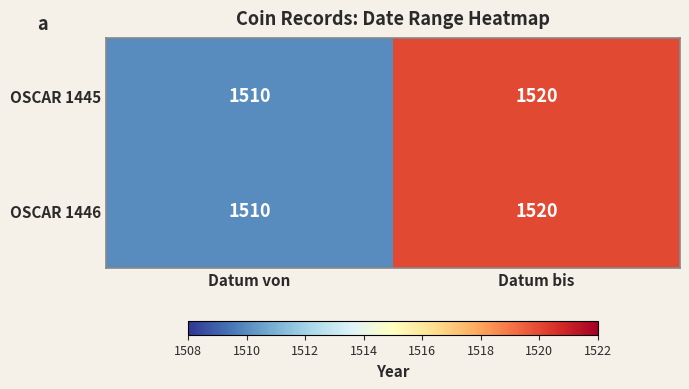

At how many categories does at least one series exceed 1517?

1